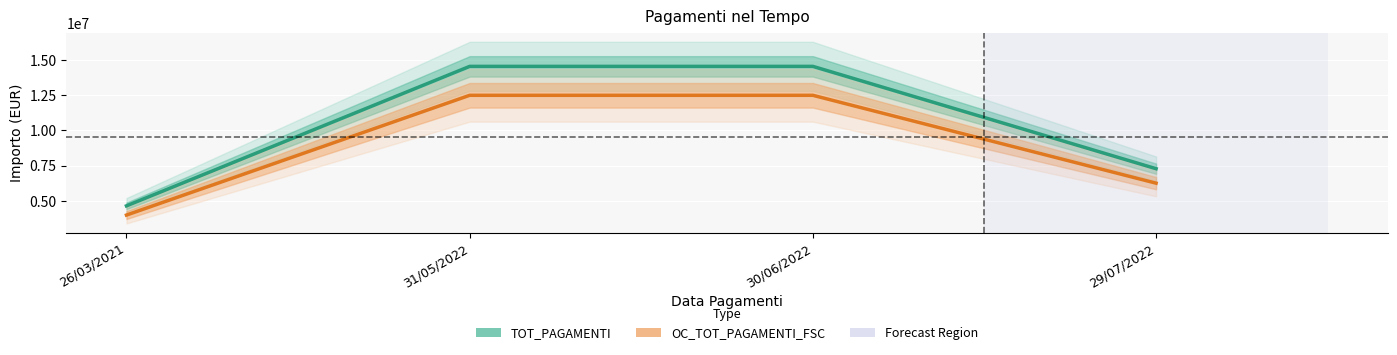

Reading right to left, transcribe all the data shown in this chart.

TOT_PAGAMENTI: 29/07/2022=7276577.0	30/06/2022=14553154.0	31/05/2022=14553154.0	26/03/2021=4635207.5
OC_TOT_PAGAMENTI_FSC: 29/07/2022=6248000.0	30/06/2022=12496000.0	31/05/2022=12496000.0	26/03/2021=3980000.0